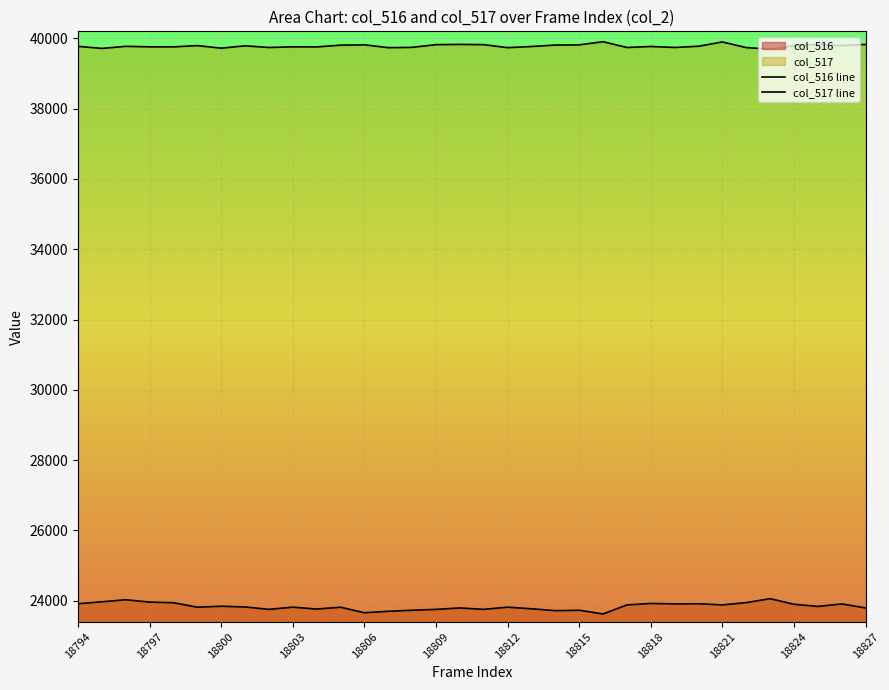

What is the lowest value of the col_517 line series?

39694